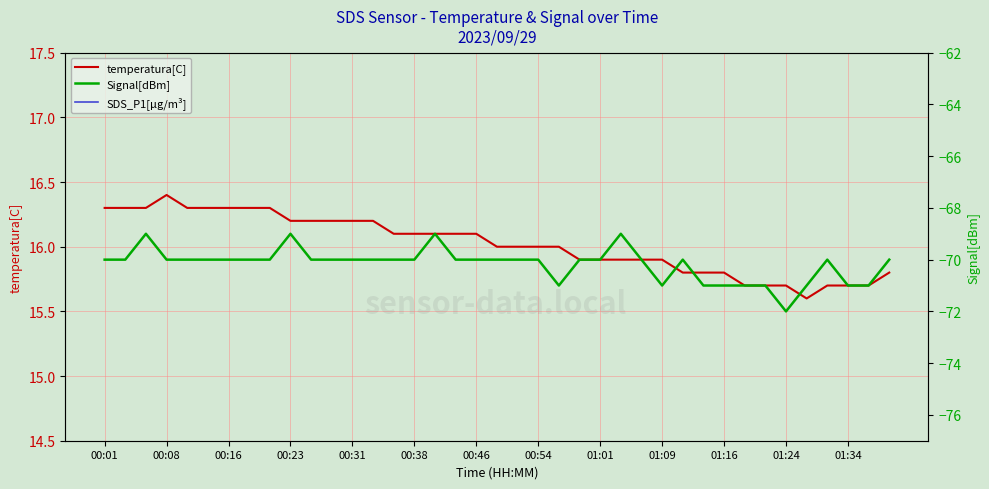

How many series are shown in this chart?

3